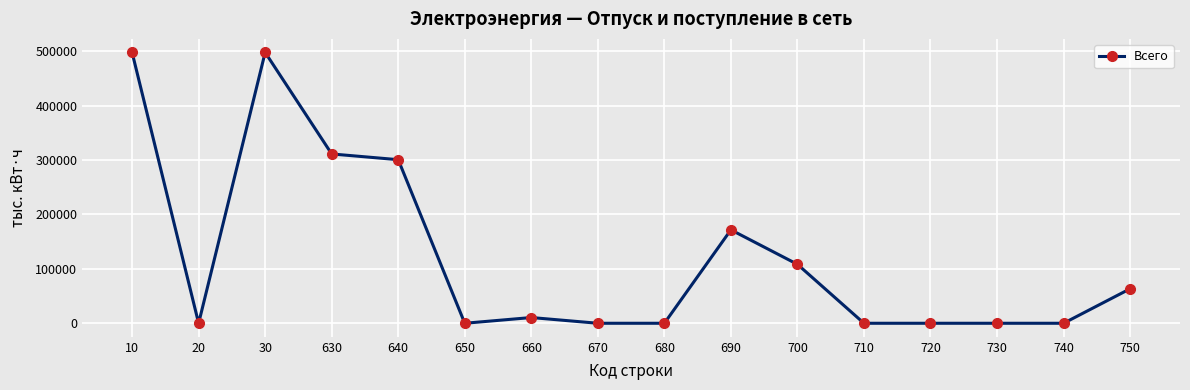

What is the maximum value shown in the chart?

497782.8